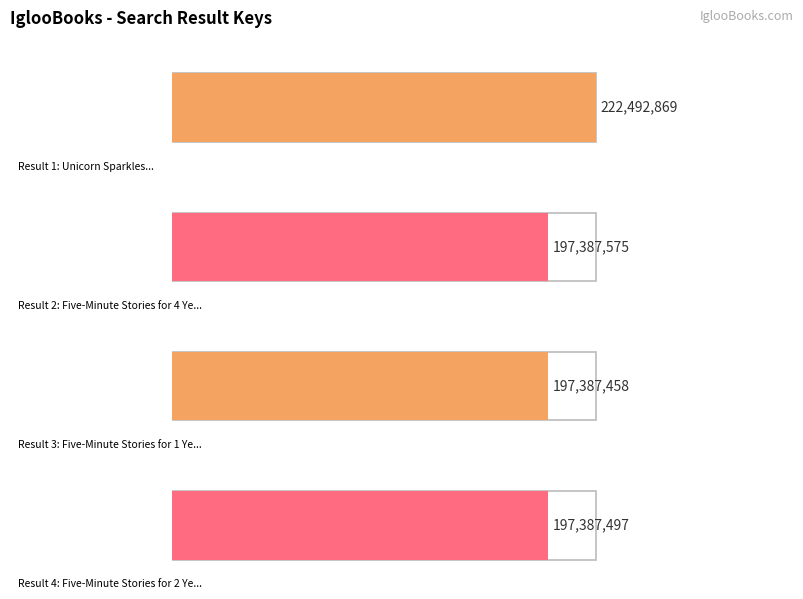

Is it true that the value at 2 is 197387575?

True